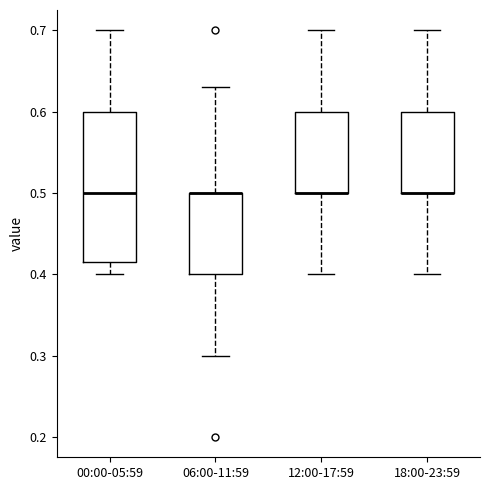

Comparing the boxes themselves (not the whiskers), which one is the tallest?

00:00-05:59